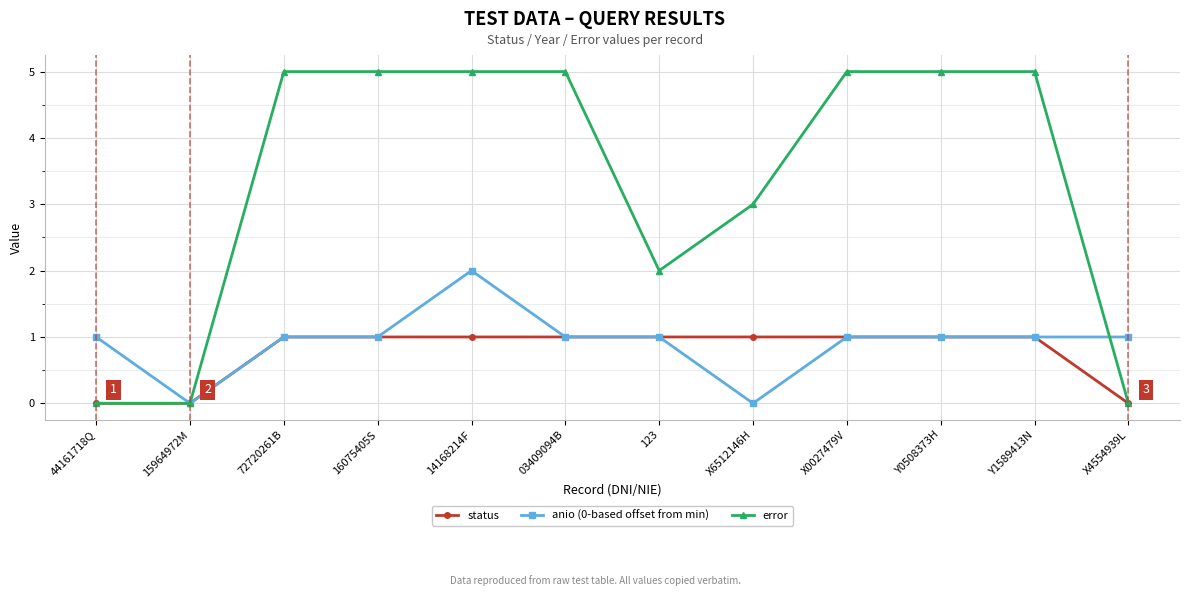

What is the sum of the status values at 16075405S and 44161718Q?

1